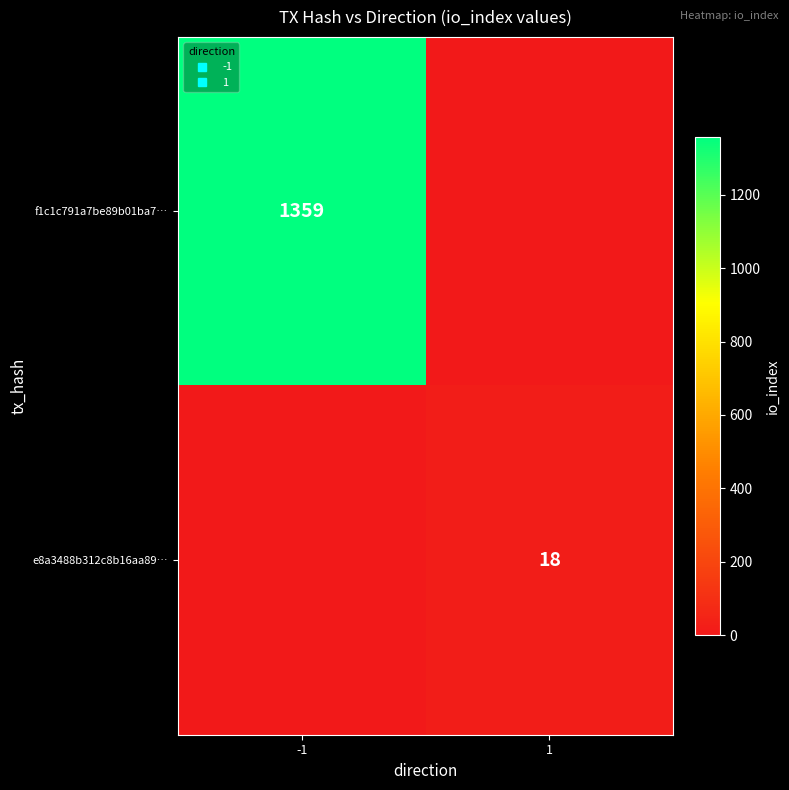

At 1, list the series in order from largest to smallest.

e8a3488b312c8b16aa89…, f1c1c791a7be89b01ba7…